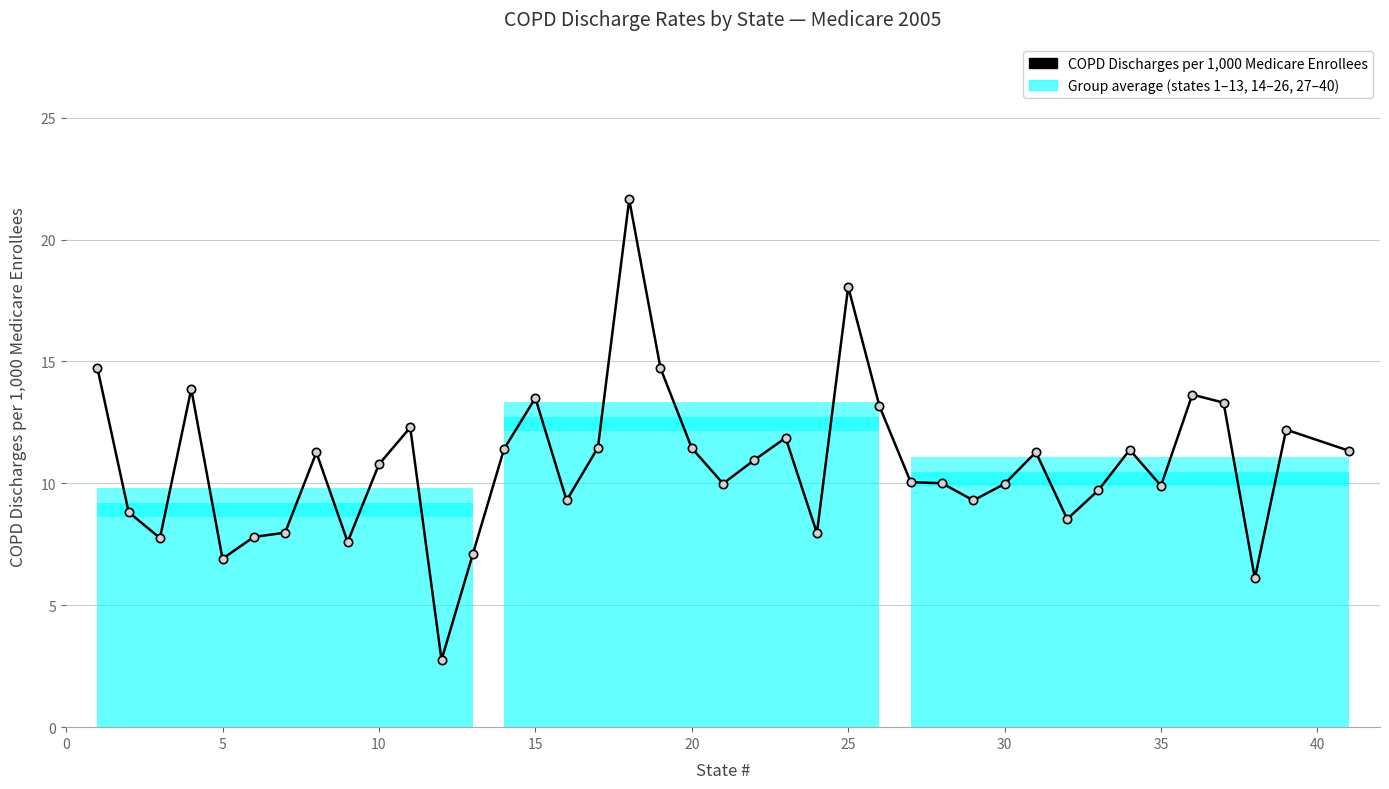

How many categories are shown in the chart?

40